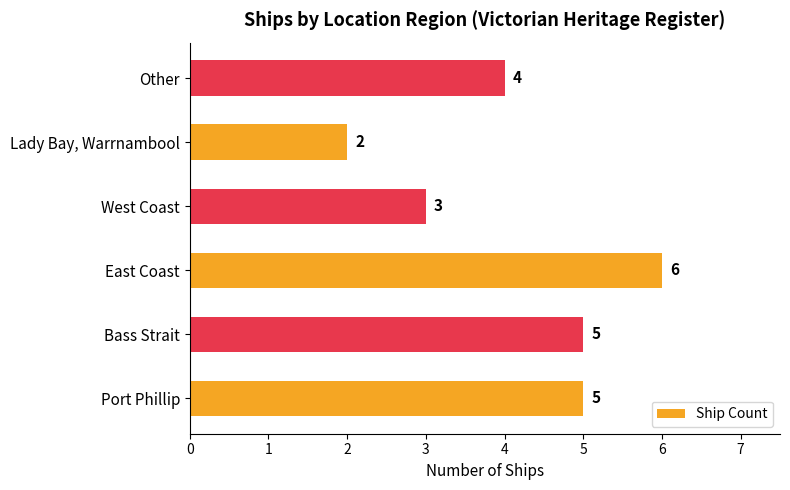

What is the greatest value displayed?

6